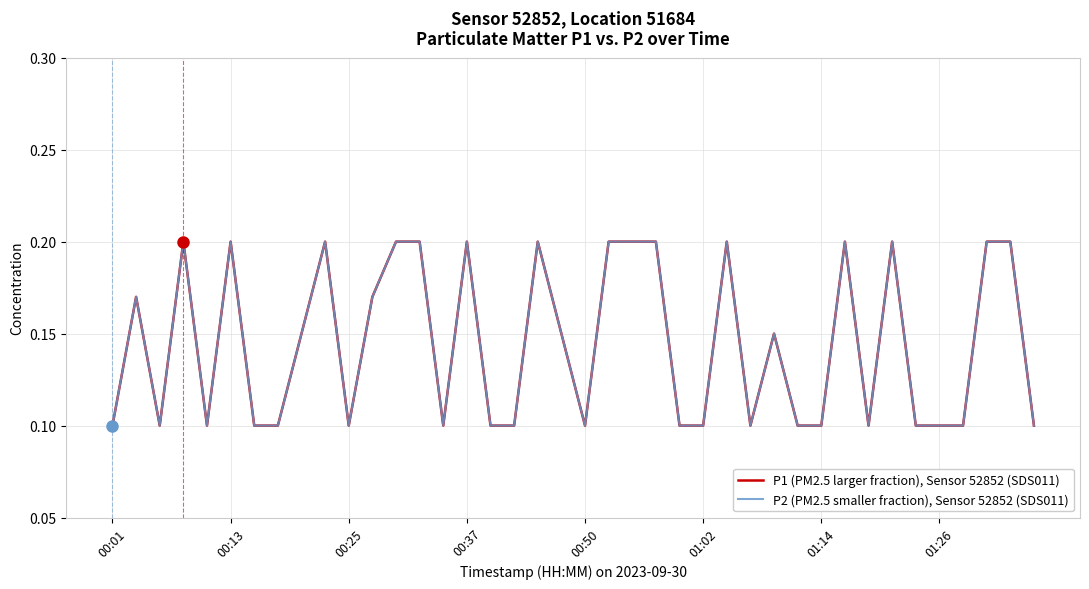

At which category is the sum across all series the highest?

00:37